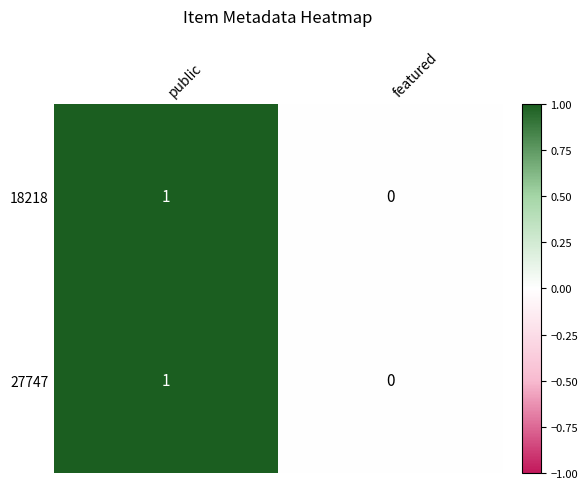

Reading right to left, extract all data points from this chart.

18218: featured=0	public=1
27747: featured=0	public=1